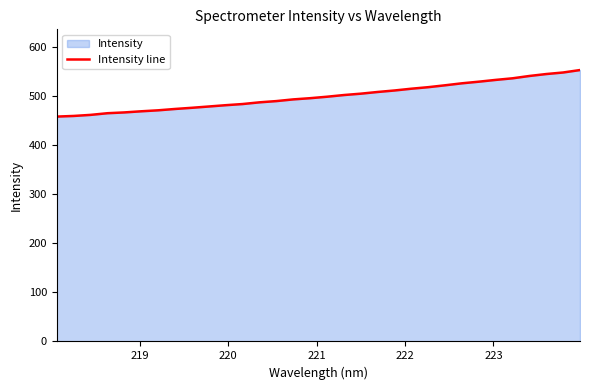

What is the smallest value displayed?

458.3